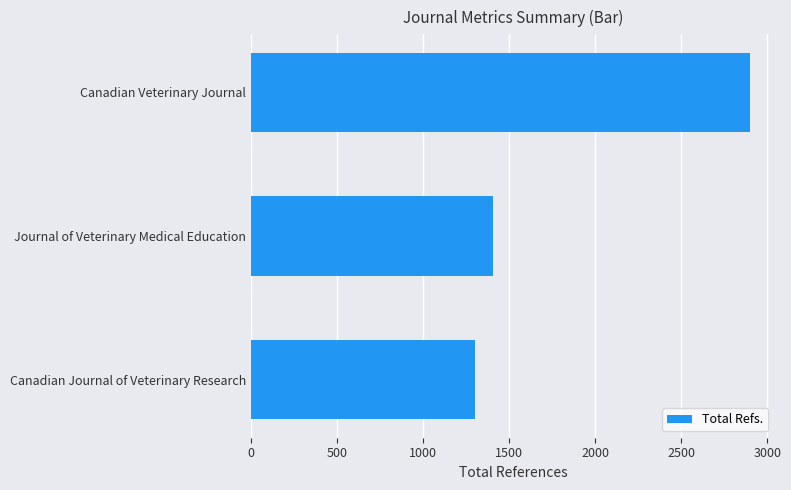

How many categories are shown in the chart?

3